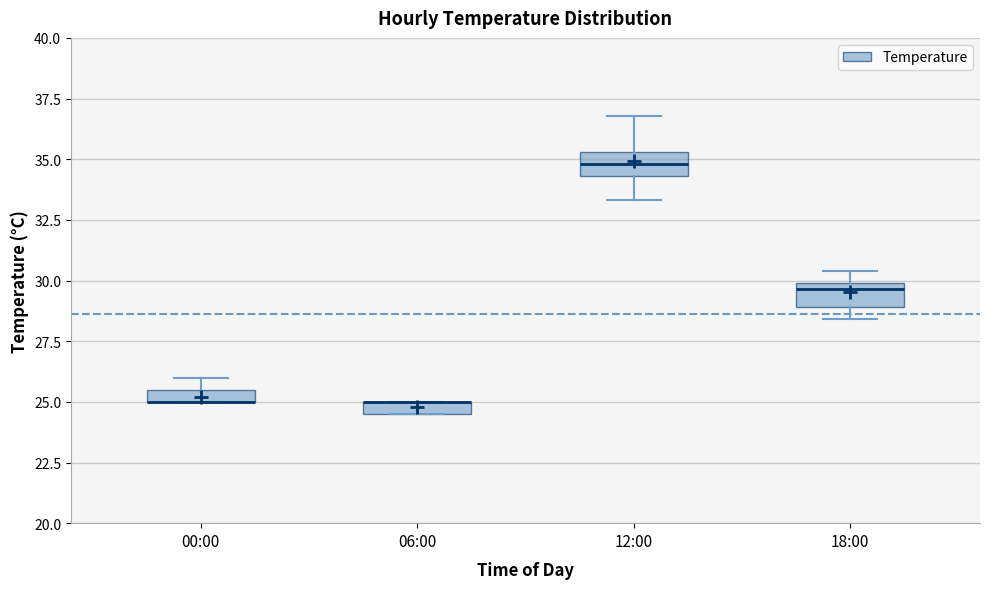

Where is the lower edge of the box for 00:00 on the y-axis? The values are not printed on the chart, so give them approximately, as read against the axis.

25.0